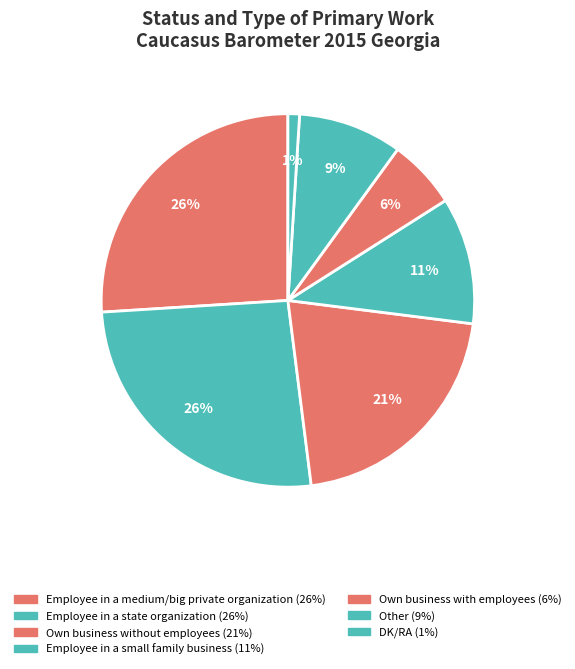

To the nearest percent, what percentage of the pie is Own business without employees?

21%